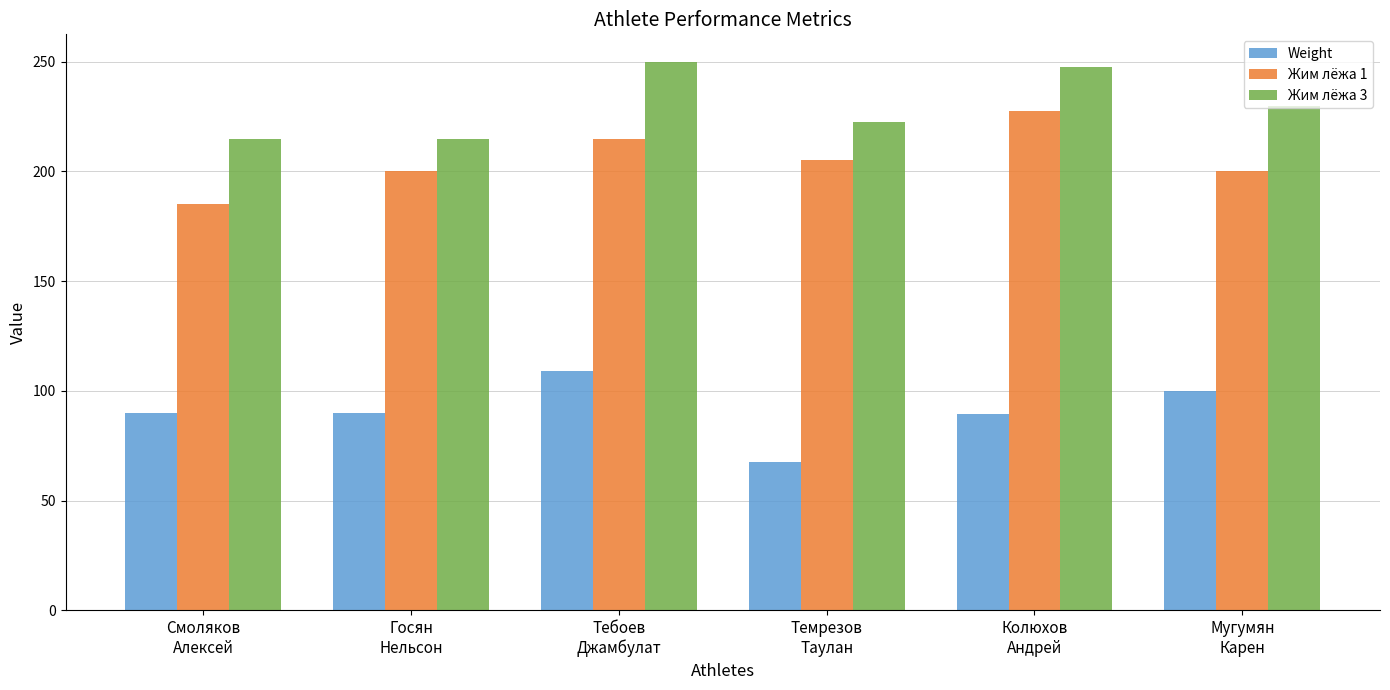

Which series has the largest total across all categories?

Жим лёжа 3